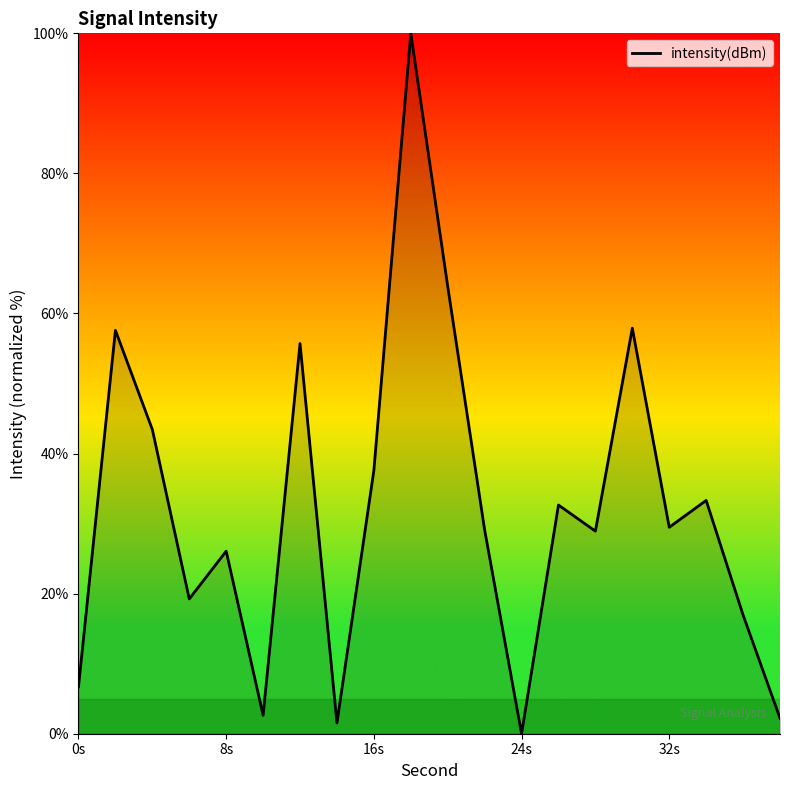

What is the maximum value shown in the chart?

100.0